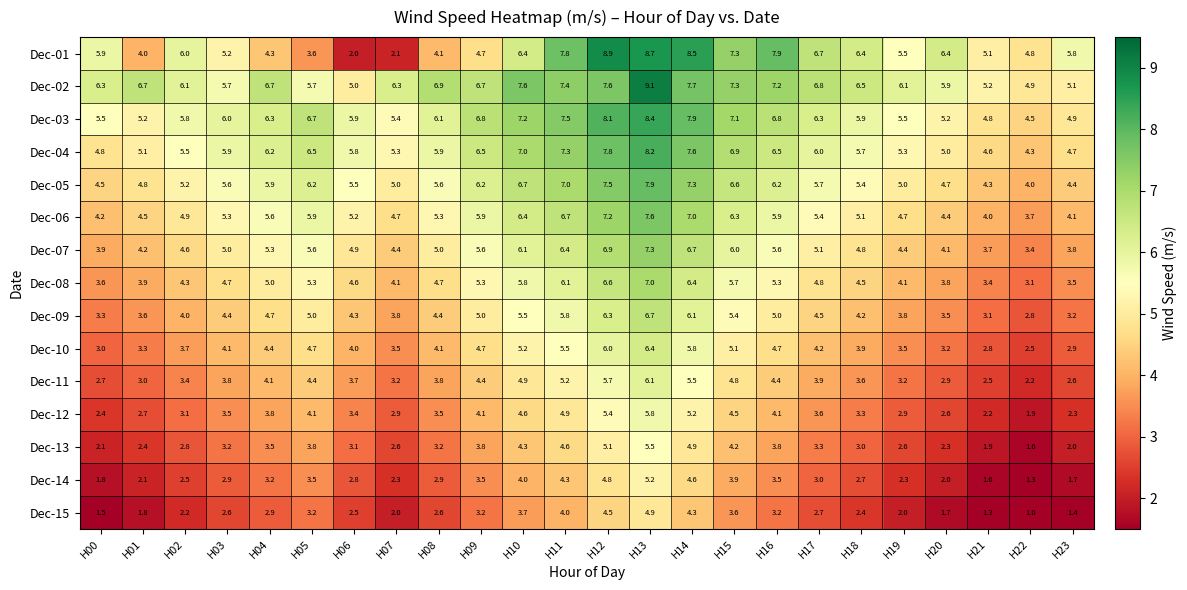

What is the lowest value of the Dec-02 series?

4.9